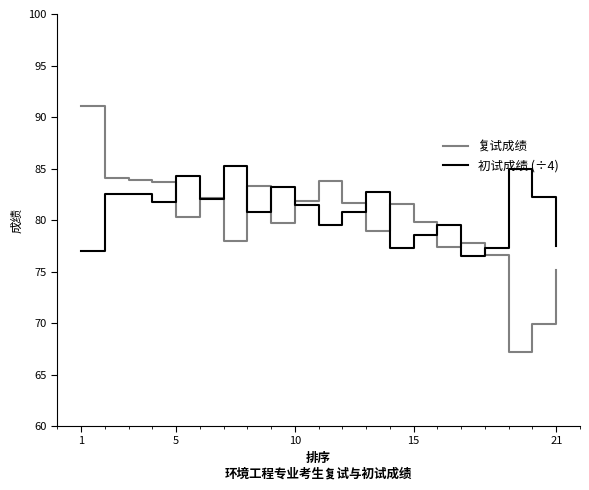

What is the lowest value of the 初试成绩 (÷4) series?

76.5